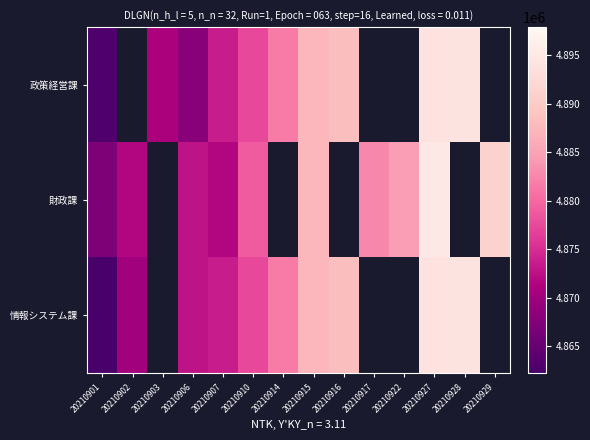

What is the highest value of the 情報システム課 series?

4894090.0